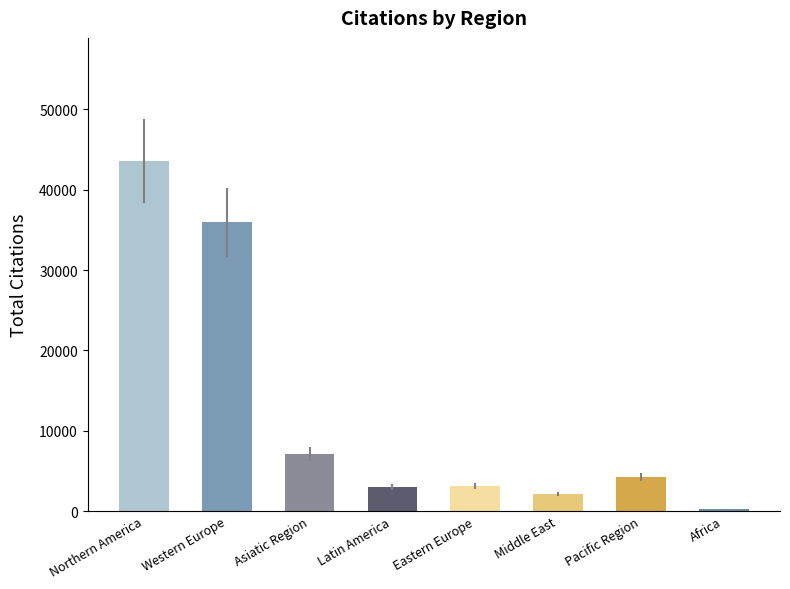

At which label is the value closest to 21924?

Western Europe